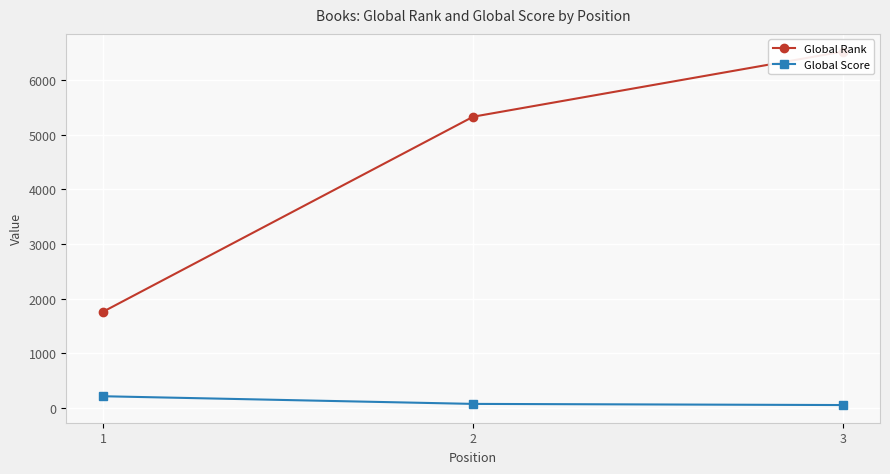

What is the maximum value shown in the chart?

6519